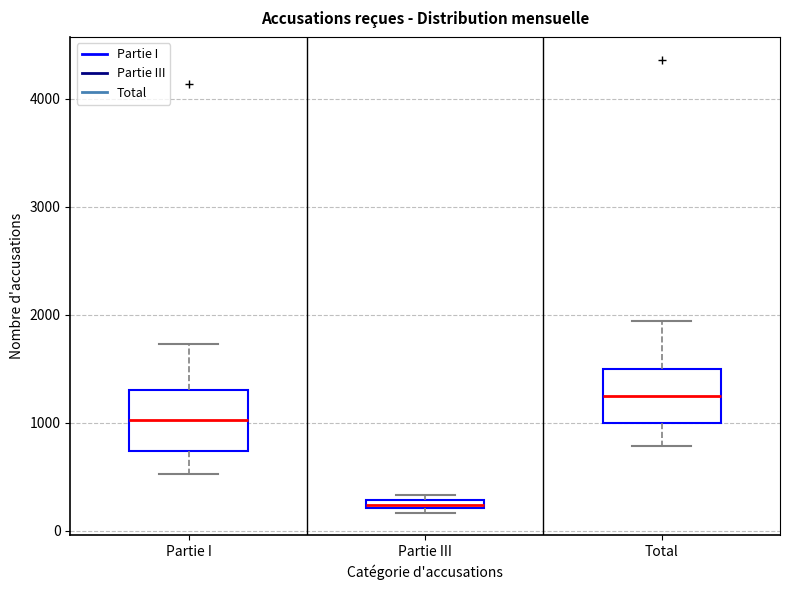

Which box's median line is the highest?

Total